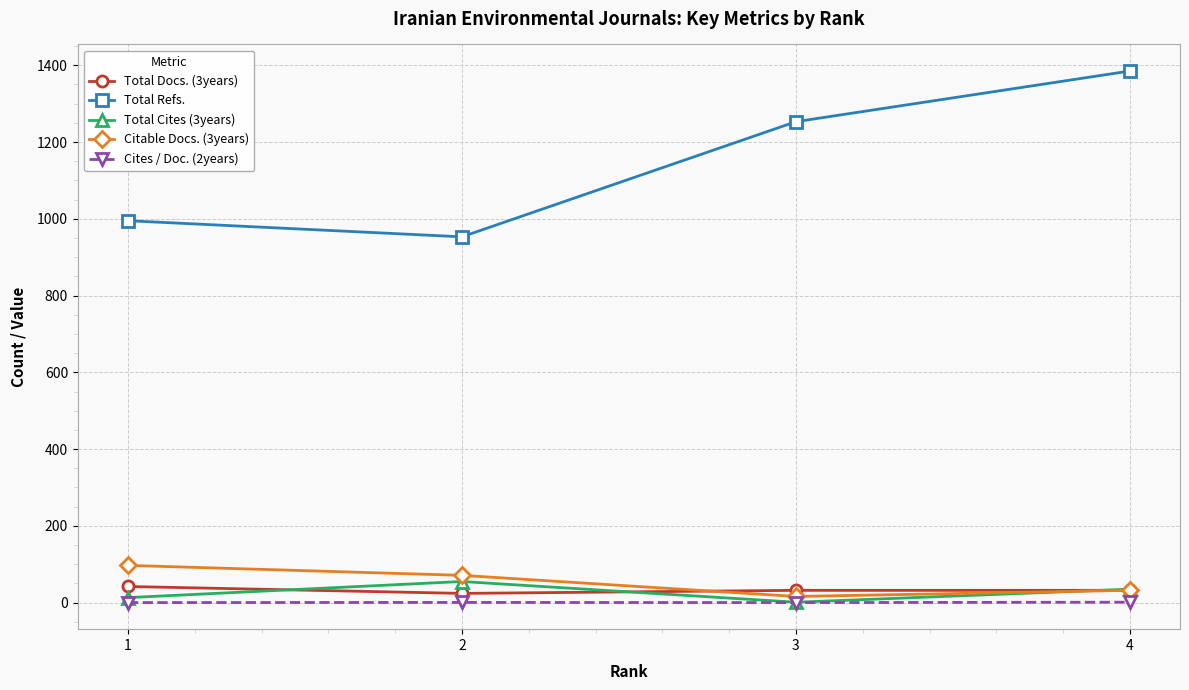

What is the spread (max minus min) of values at 1?

994.9